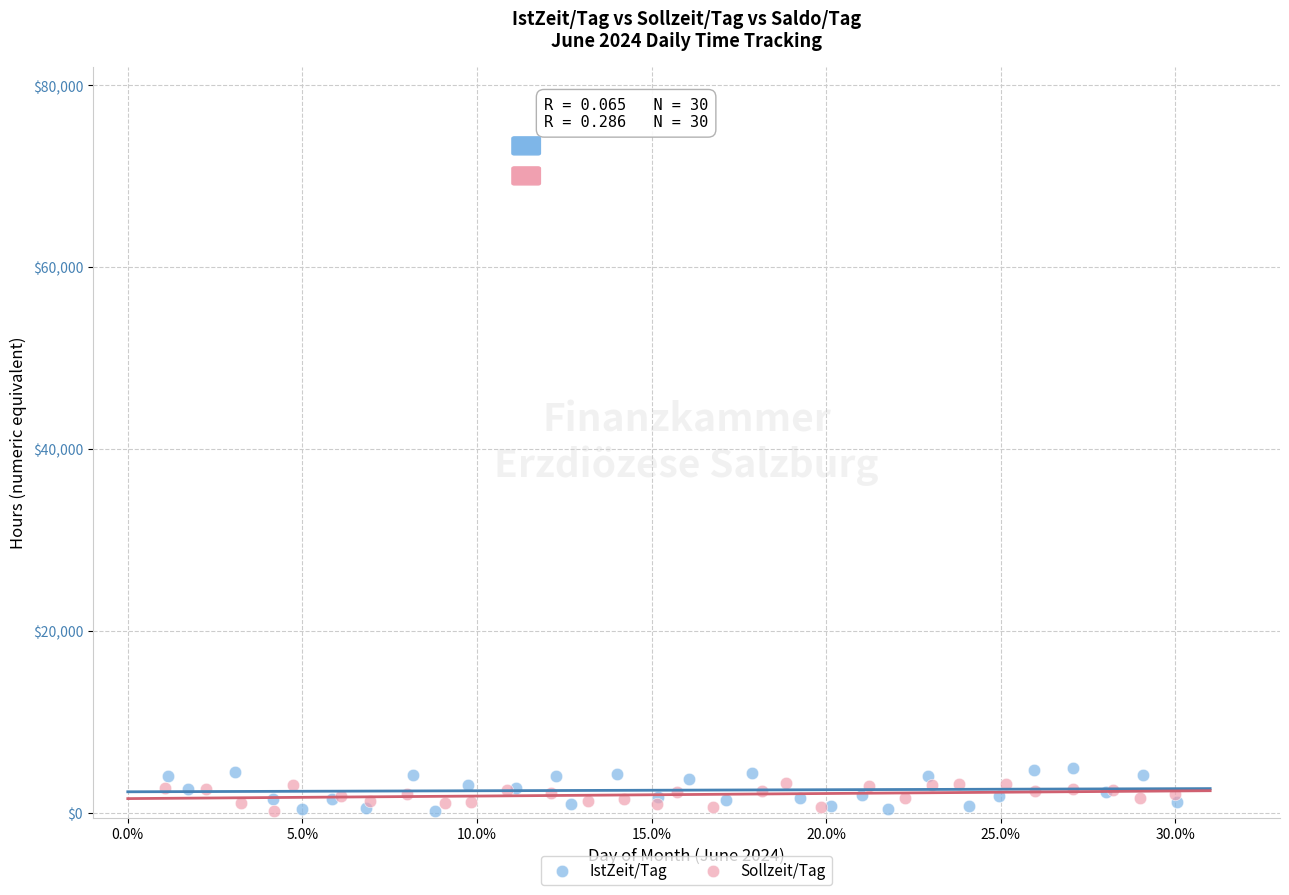

What are all the series names shown in the legend?

IstZeit/Tag, Sollzeit/Tag